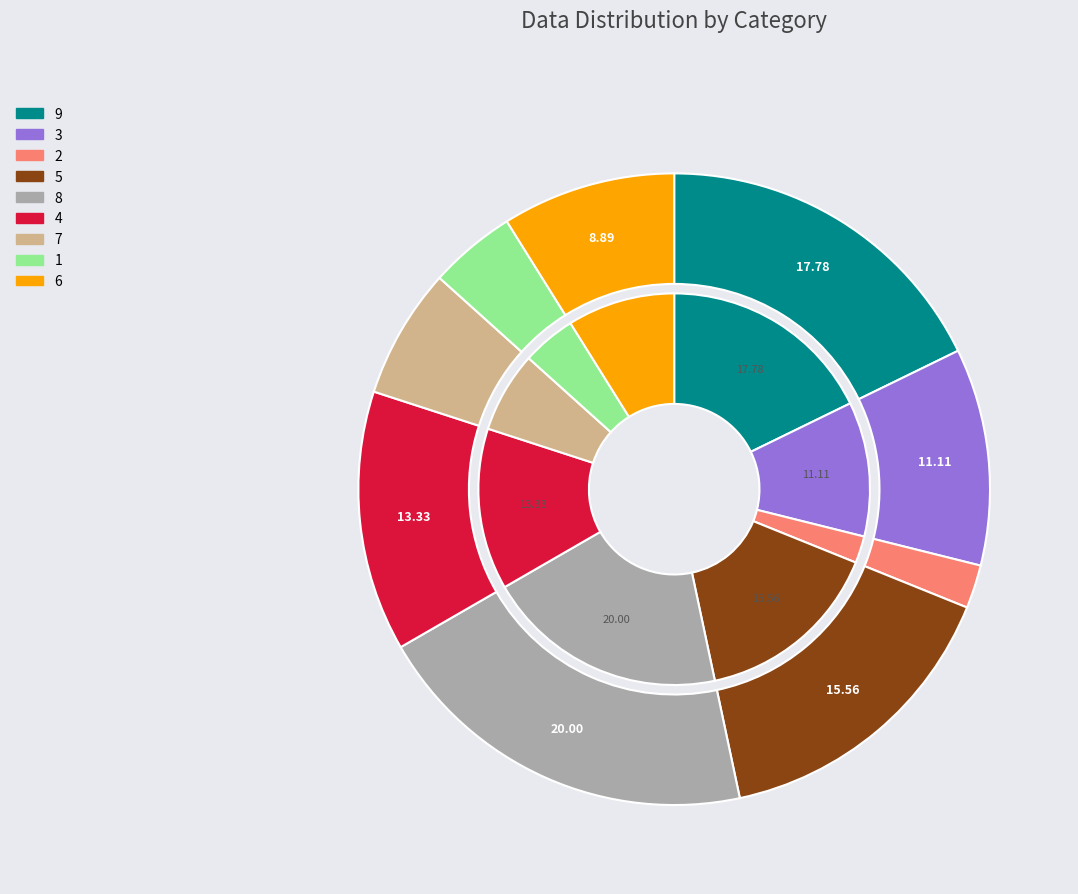

Approximately how many times larger is the value at 6 compared to 4?

0.7